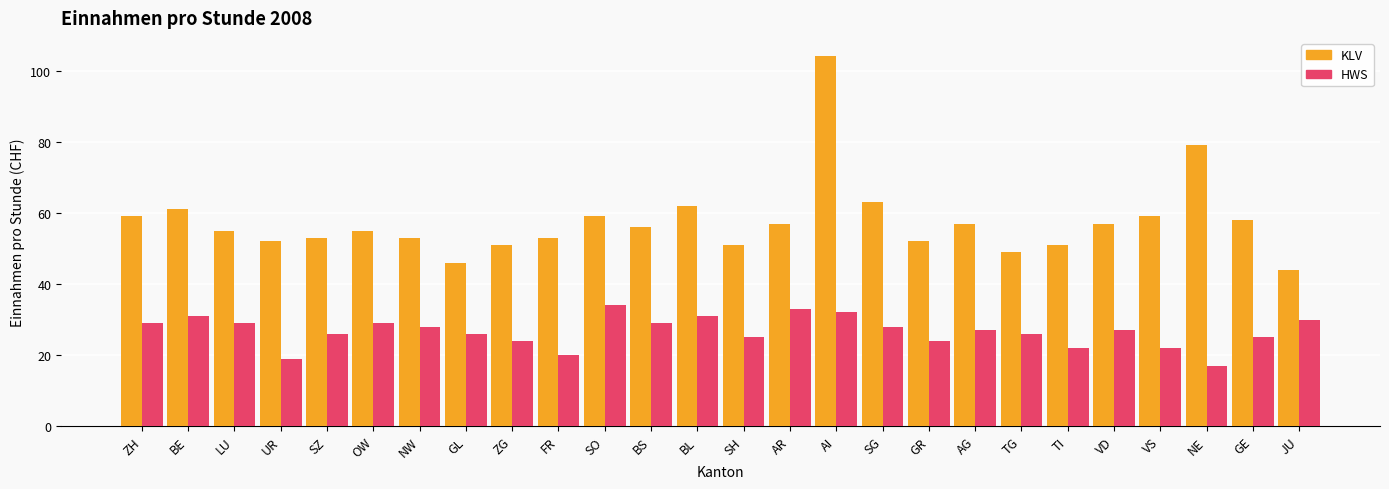

At how many categories does at least one series exceed 18?

26